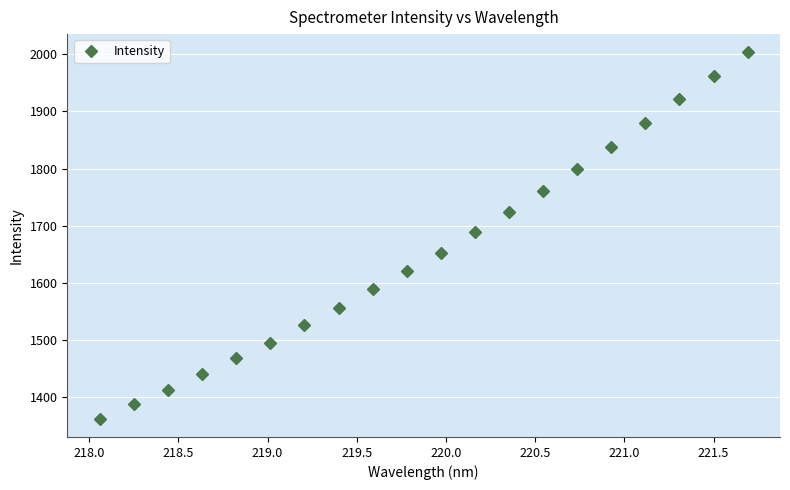

How many data points are above 1652?

10